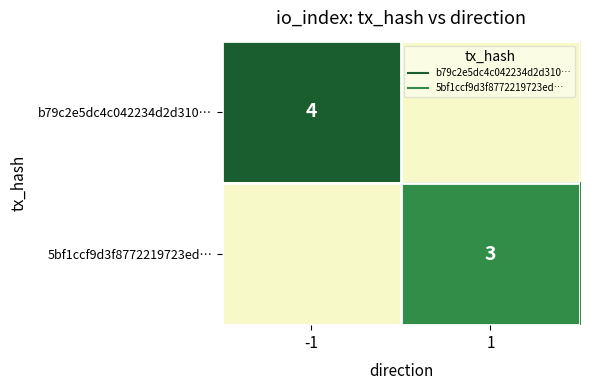

What is the average value of the b79c2e5dc4c042234d2d310… series?

2